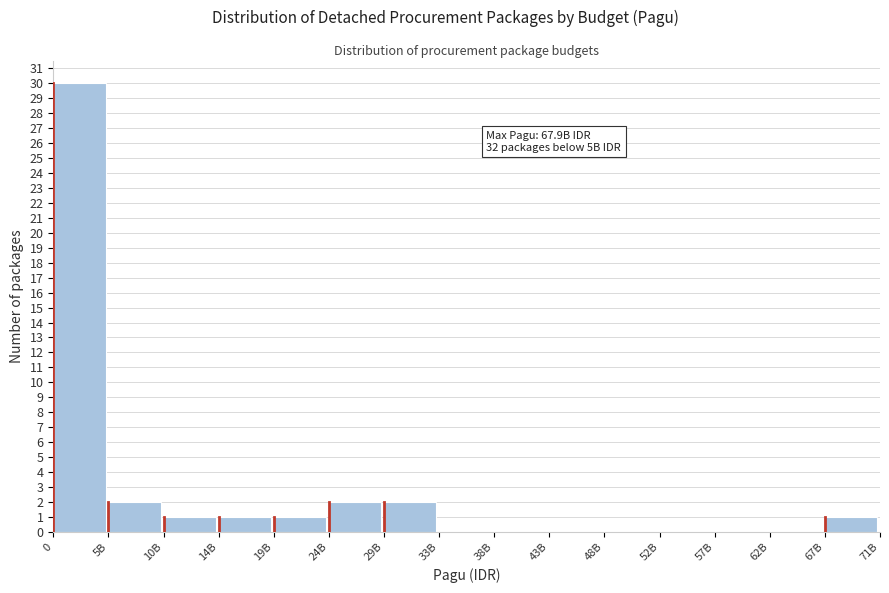

Reading right to left, list all the values displayed in this chart.

67B=1	62B=0	57B=0	52B=0	48B=0	43B=0	38B=0	33B=0	29B=2	24B=2	19B=1	14B=1	10B=1	5B=2	0=30